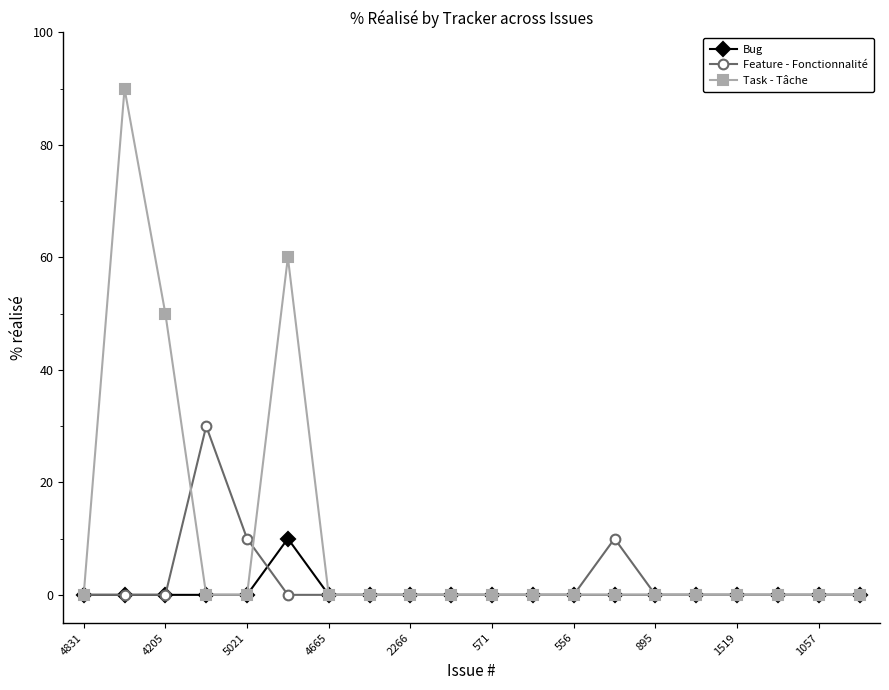

Is this an area chart (filled region under the line)?

No